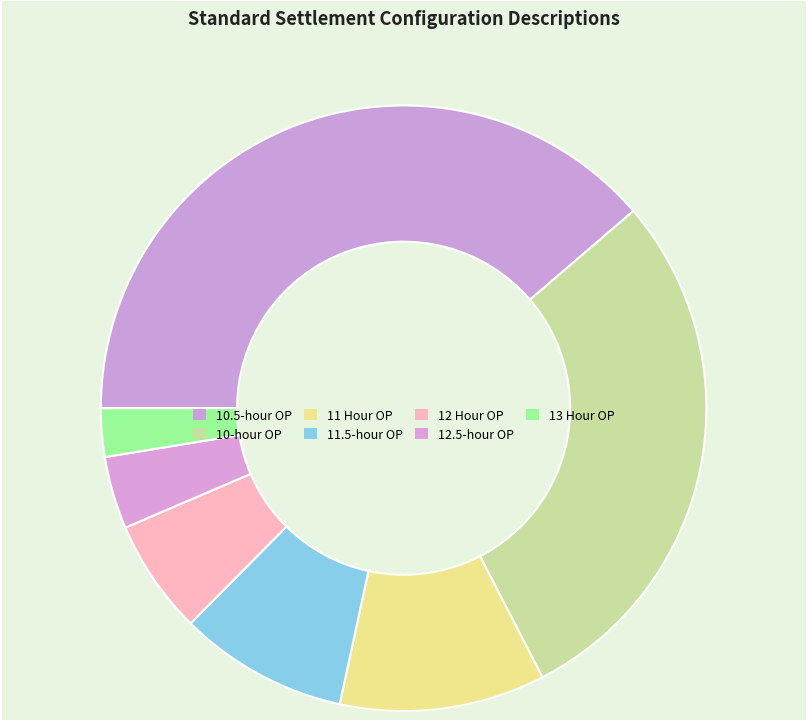

How many slices are in this pie chart?

7